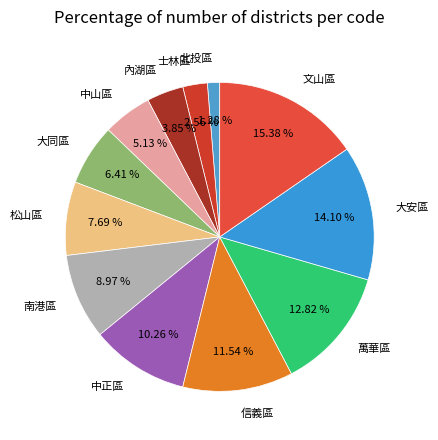

Rank the categories by value from highest to lowest.

文山區, 大安區, 萬華區, 信義區, 中正區, 南港區, 松山區, 大同區, 中山區, 內湖區, 士林區, 北投區